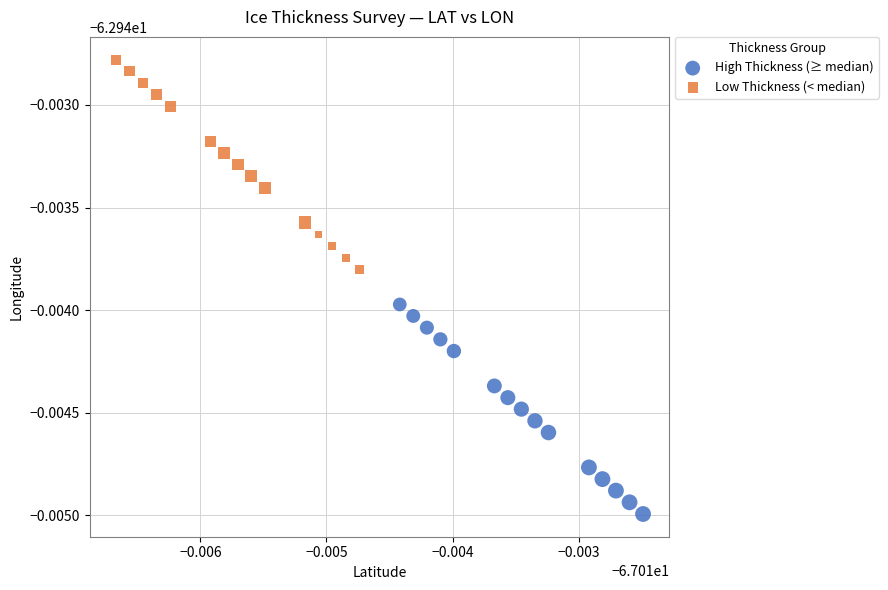

What are all the series names shown in the legend?

High Thickness (≥ median), Low Thickness (< median)